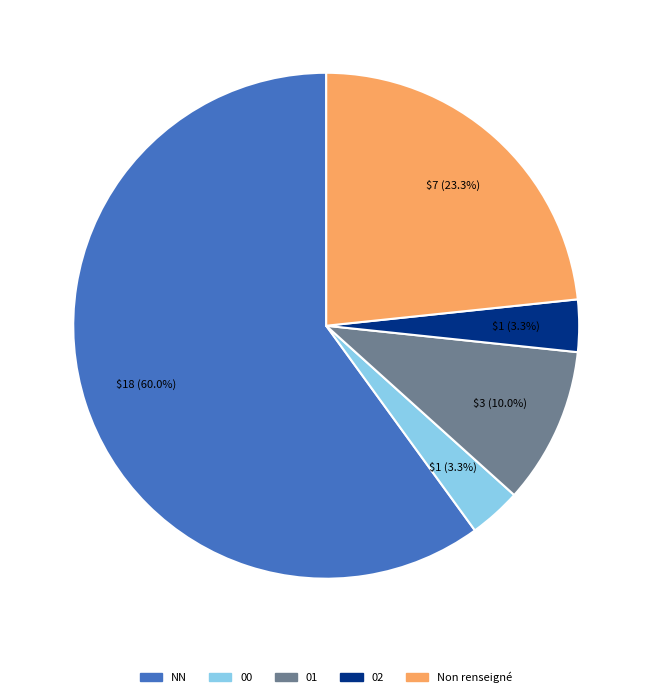

To the nearest percent, what is the difference between the largest and smallest slice percentages?

57%